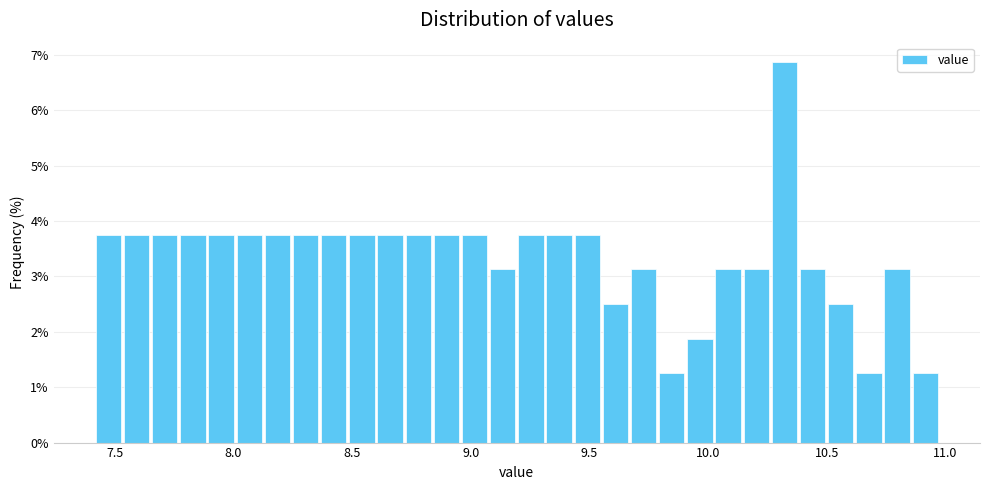

Read against the x-axis, roughly where is the centre of the tallest bar?

10.30